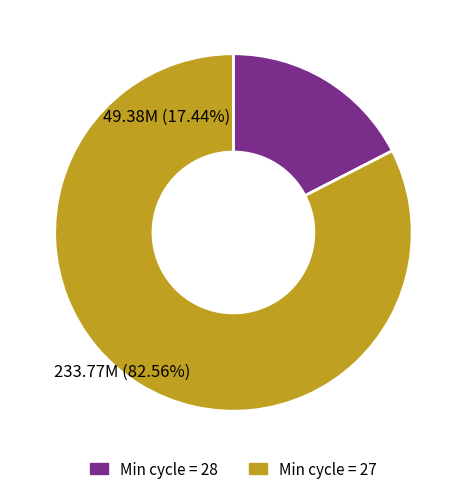

Which category has the biggest portion of the pie?

Min cycle = 27